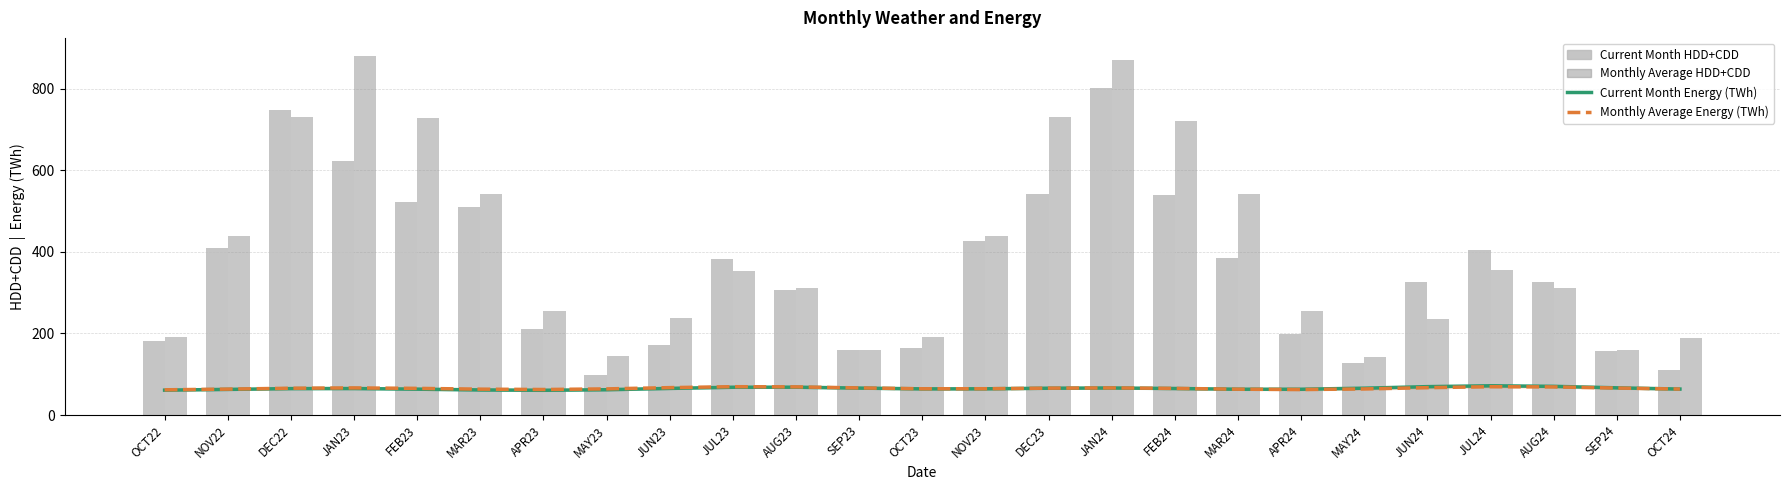

Reading right to left, list all the values displayed in this chart.

Current Month Energy (TWh): 63.7	66.7	70.3	71.7	69.6	65.8	63.2	63.3	65.0	66.3	65.7	64.3	64.1	66.0	68.2	68.1	65.3	62.0	60.7	61.5	63.4	64.9	64.8	62.9	61.0
Monthly Average Energy (TWh): 63.7	66.1	68.9	69.4	67.1	64.0	62.5	63.3	65.3	66.5	65.9	64.5	64.4	66.5	69.0	69.5	67.2	64.0	62.6	63.4	65.3	66.5	65.6	63.5	61.8
Current Month HDD+CDD: 111.1	157.6	325.6	404.8	327.1	128.4	198.9	385.7	539.0	802.0	541.2	427.6	163.7	159.0	305.9	383.4	170.6	97.8	210.0	510.4	521.3	622.5	747.4	409.0	181.5
Monthly Average HDD+CDD: 189.2	159.9	311.8	354.9	236.2	142.5	254.2	541.6	720.1	870.8	731.4	438.6	190.3	160.0	312.0	353.7	238.8	144.3	255.9	542.9	728.1	880.7	730.7	439.8	190.6